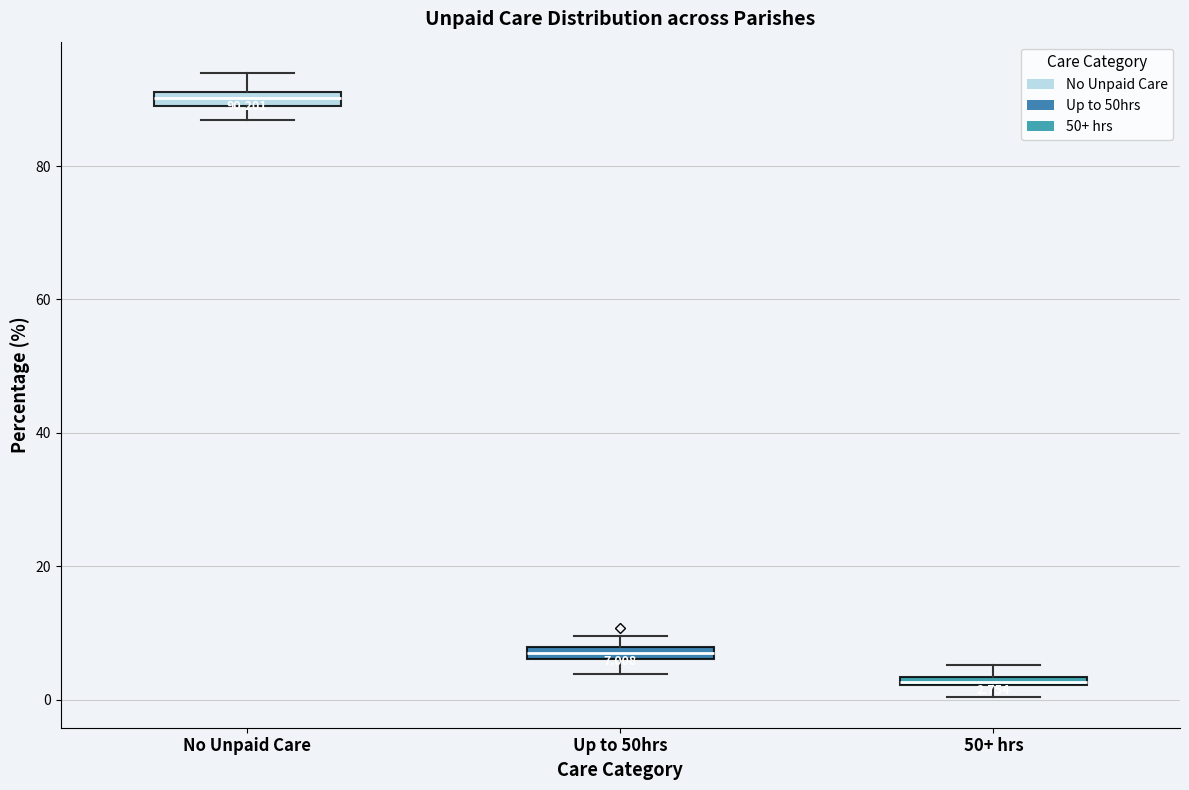

Which box's median line is the highest?

No Unpaid Care